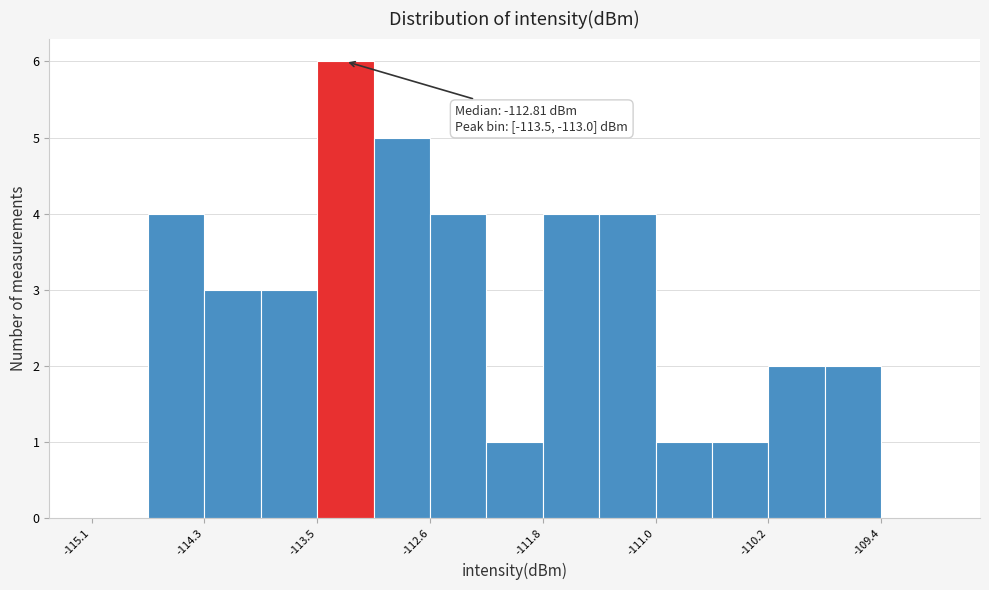

Which range on the x-axis has the tallest bar?

-113.5 to -113.0